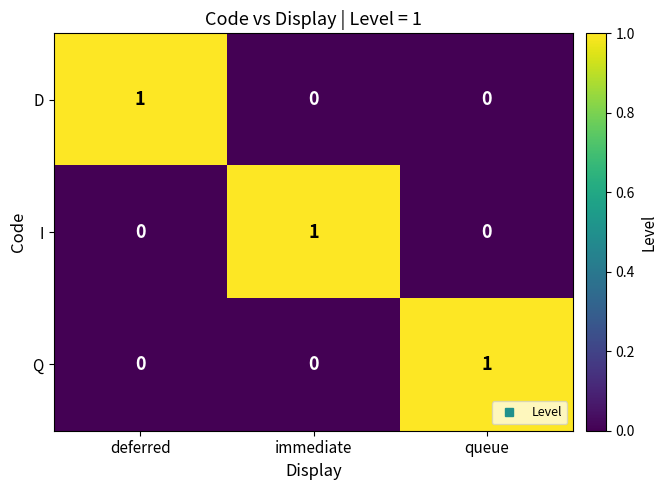

Count the number of categories in the chart.

3